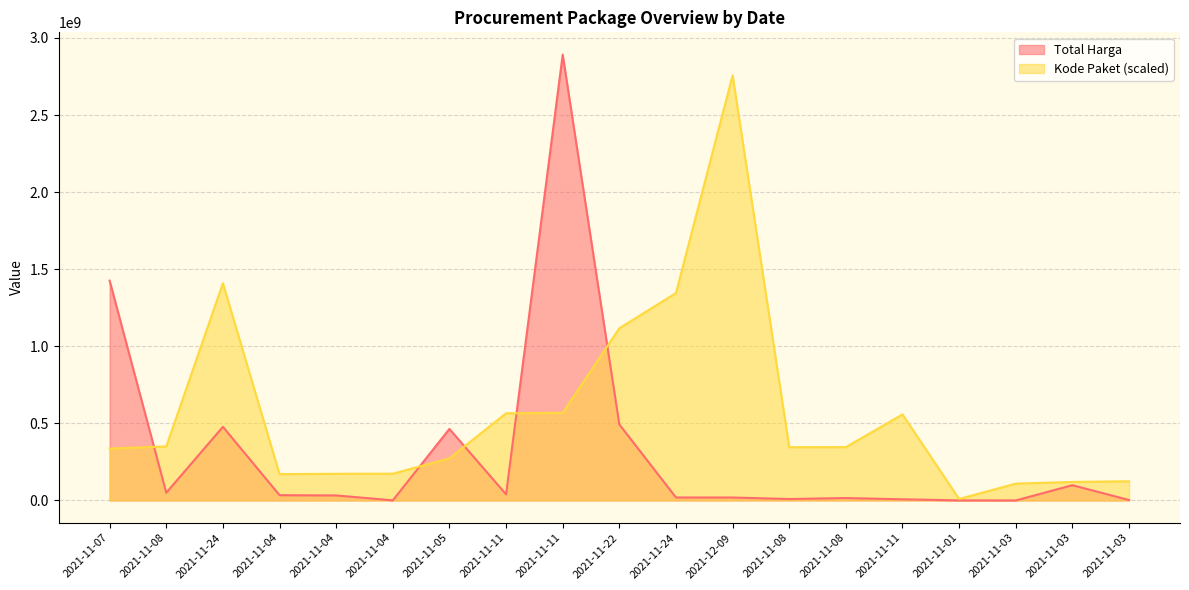

What is the total value across all series at 2021-11-08?

399910040